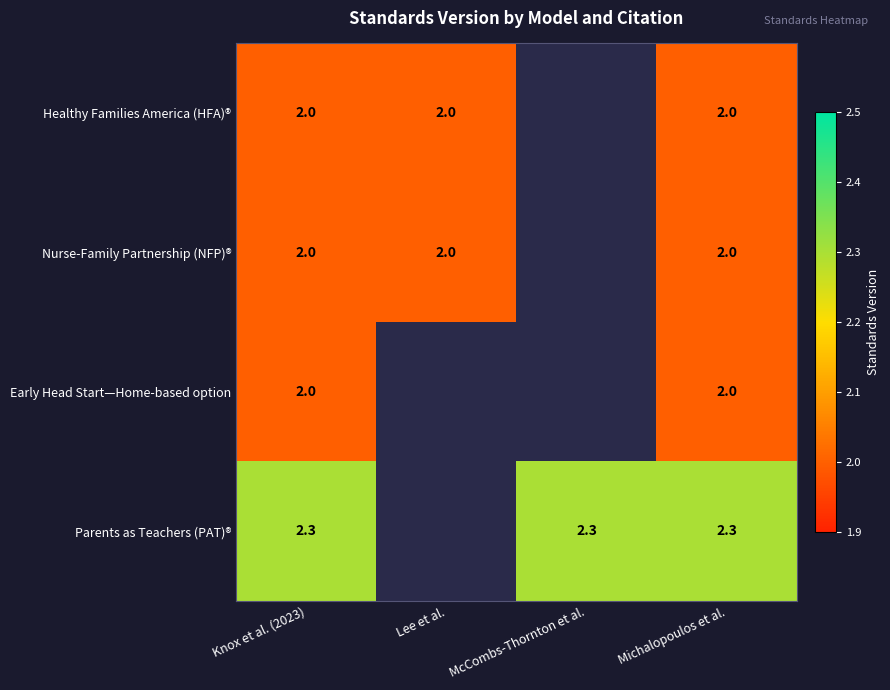

Is the value of Healthy Families America (HFA)® at Michalopoulos et al. greater than the value of Parents as Teachers (PAT)® at McCombs-Thornton et al.?

No